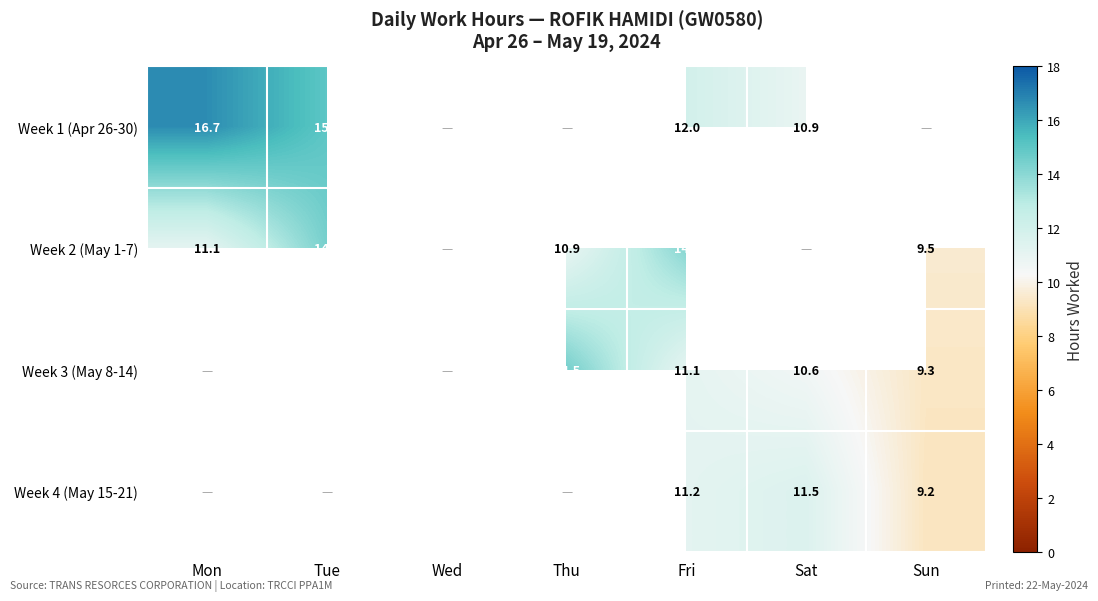

True or false: Week 4 (May 15-21) has a value of 16.6 at Fri.

False